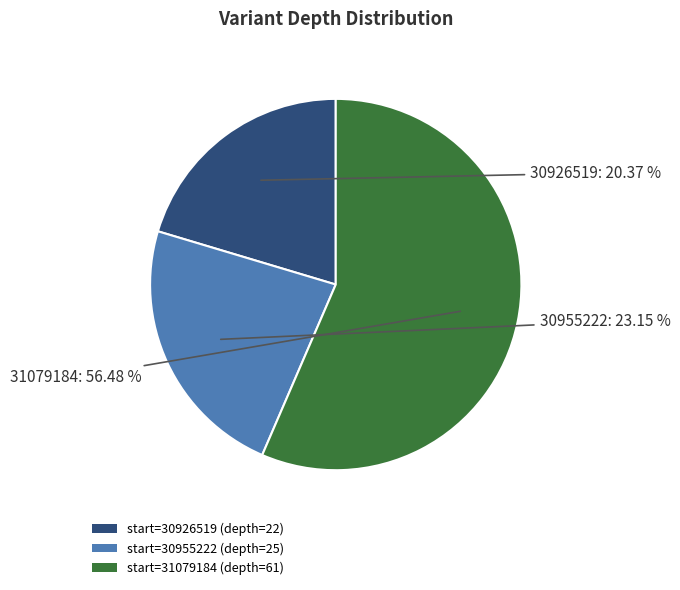

Do start=30955222 (depth=25) and start=31079184 (depth=61) together represent more than half of the pie?

Yes